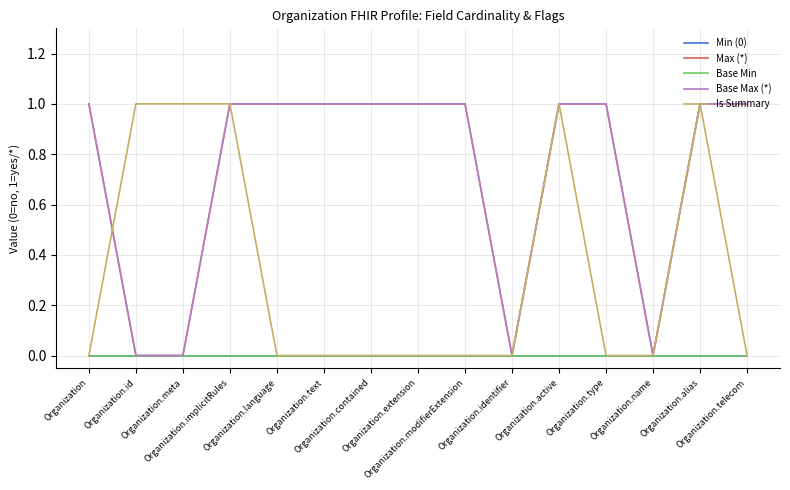

Does the chart have visible grid lines?

Yes